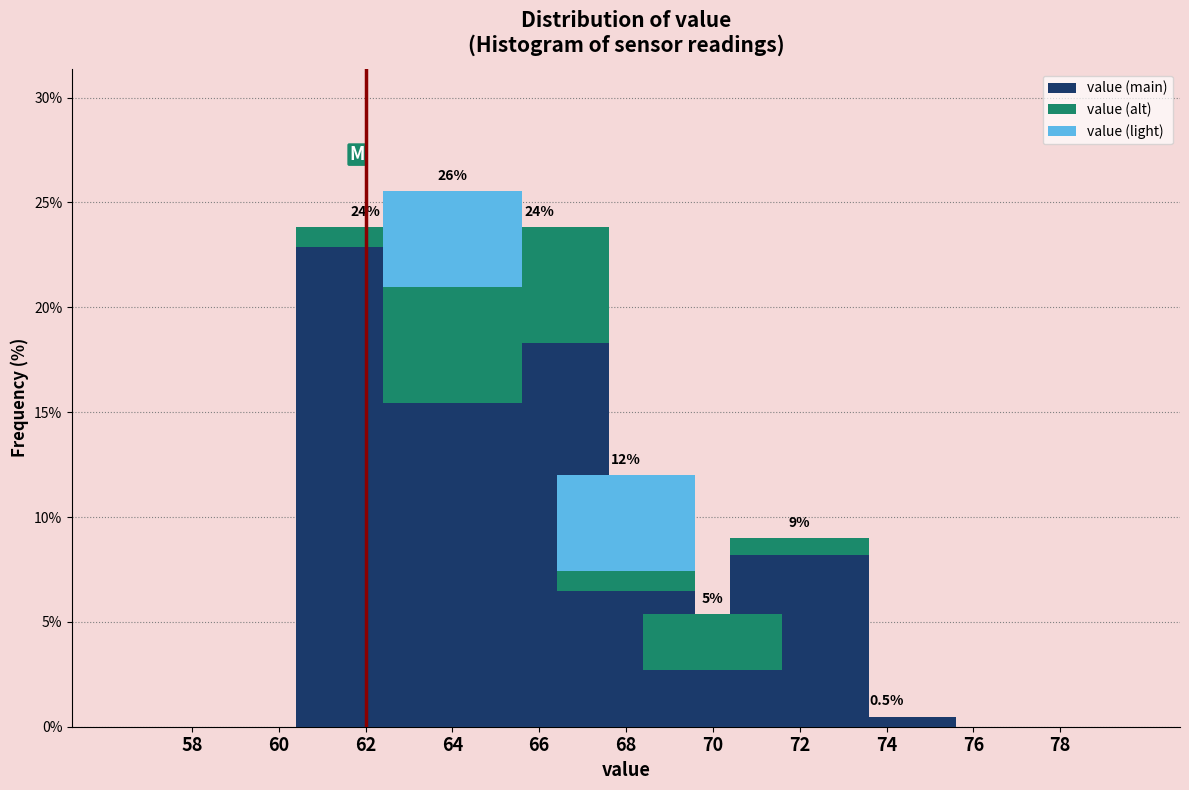

Which category has the highest value in the value (main) series?

62